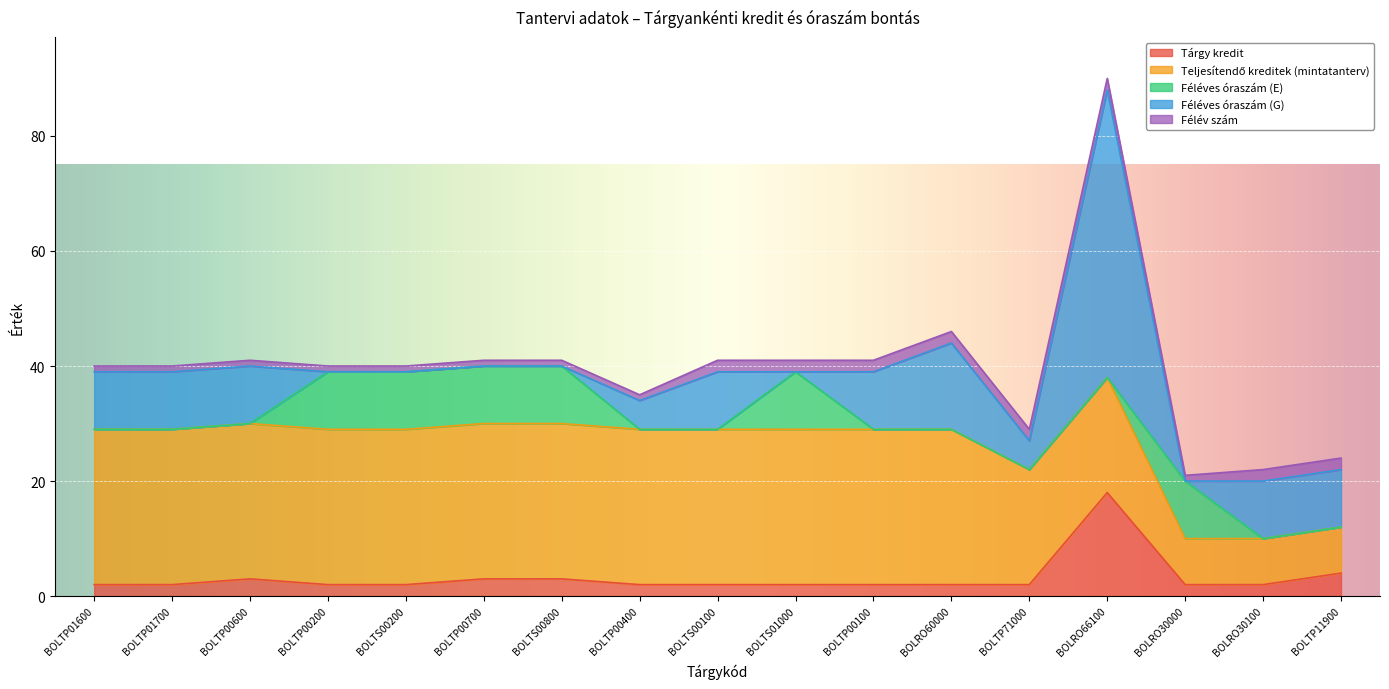

Reading left to right, transcribe all the data shown in this chart.

Tárgy kredit: 2	2	3	2	2	3	3	2	2	2	2	2	2	18	2	2	4
Teljesítendő kreditek (mintatanterv): 27	27	27	27	27	27	27	27	27	27	27	27	20	20	8	8	8
Féléves óraszám (E): 0	0	0	10	10	10	10	0	0	10	0	0	0	0	10	0	0
Féléves óraszám (G): 10	10	10	0	0	0	0	5	10	0	10	15	5	50	0	10	10
Félév szám: 1	1	1	1	1	1	1	1	2	2	2	2	2	2	1	2	2